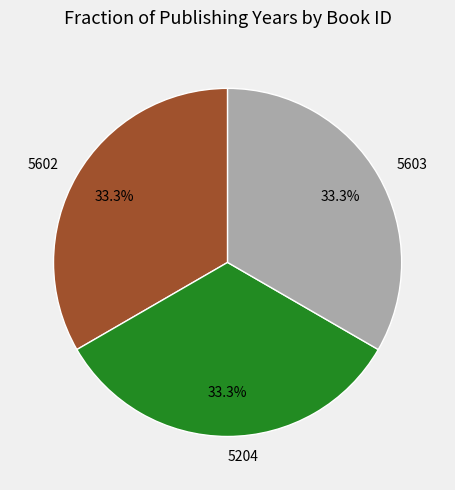

What percentage do 5603 and 5204 together represent?

66.7%